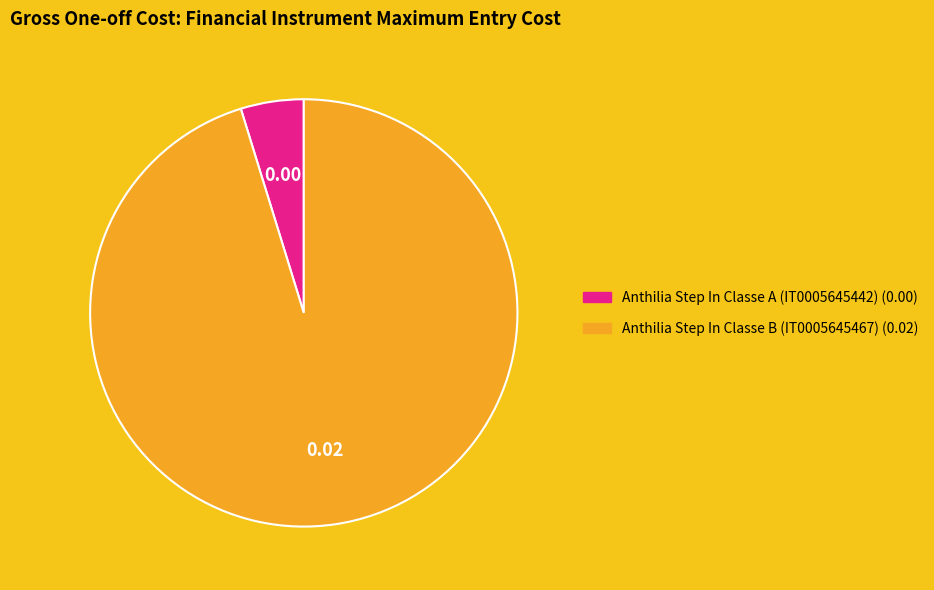

How many segments does this pie chart have?

2